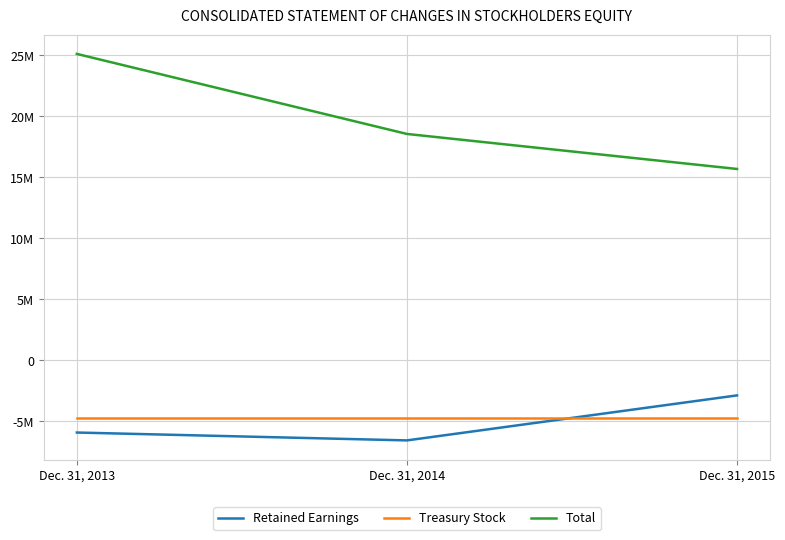

Reading left to right, list all the values displayed in this chart.

Retained Earnings: -5912000	-6557000	-2869000
Treasury Stock: -4760000	-4760000	-4760000
Total: 25109000	18552000	15683000